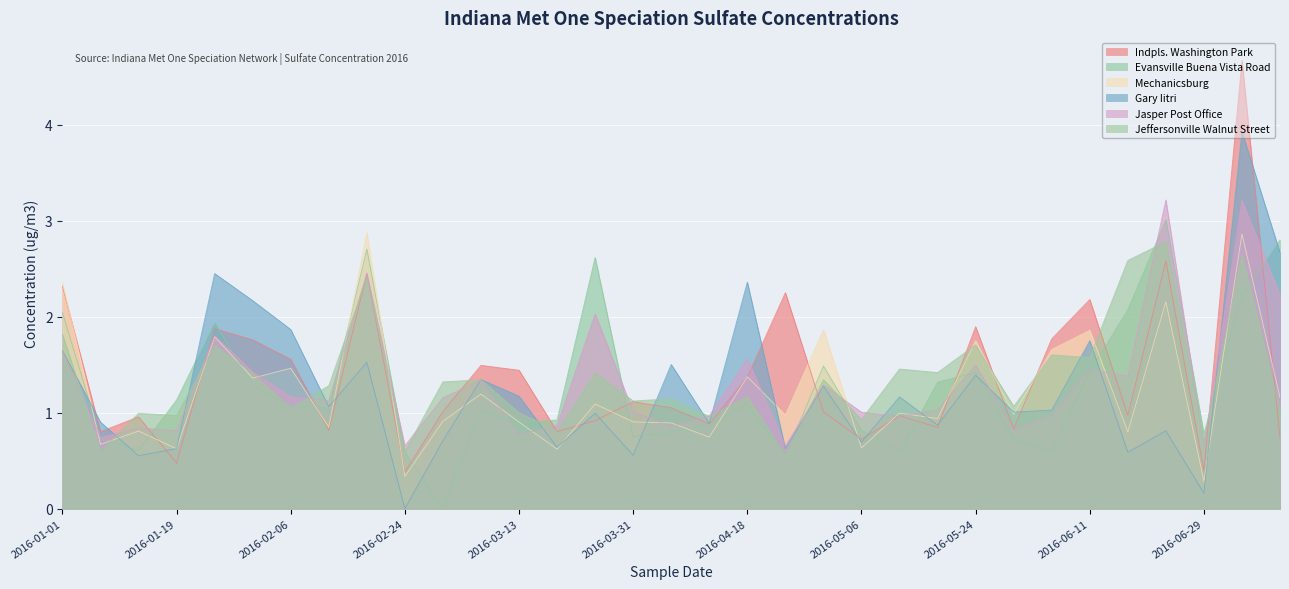

Which category has the highest value across all series?

2016-07-05